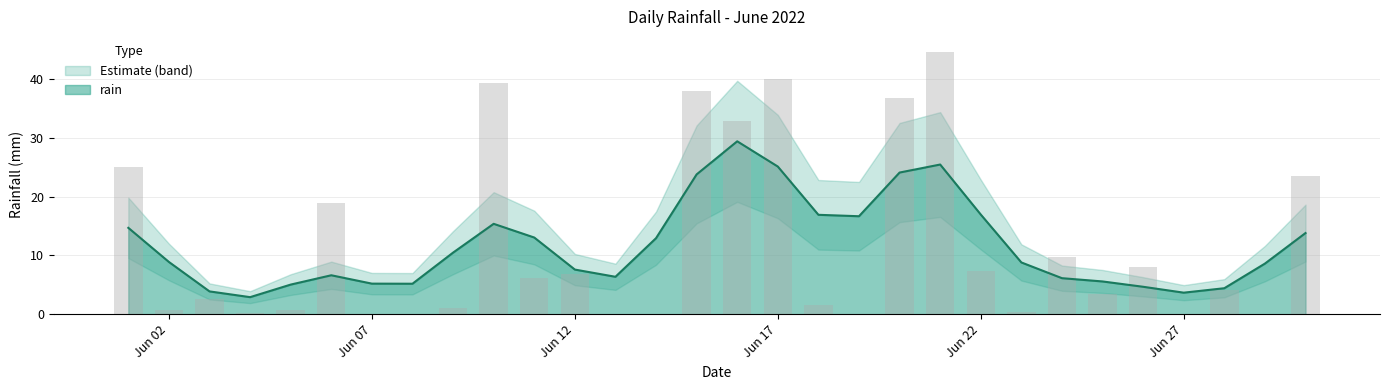

Rank the categories by value from highest to lowest.

2022-06-21, 2022-06-17, 2022-06-10, 2022-06-15, 2022-06-20, 2022-06-16, 2022-06-01, 2022-06-30, 2022-06-06, 2022-06-24, 2022-06-26, 2022-06-22, 2022-06-12, 2022-06-11, 2022-06-28, 2022-06-25, 2022-06-03, 2022-06-18, 2022-06-09, 2022-06-02, 2022-06-05, 2022-06-23, 2022-06-04, 2022-06-07, 2022-06-08, 2022-06-13, 2022-06-14, 2022-06-19, 2022-06-27, 2022-06-29